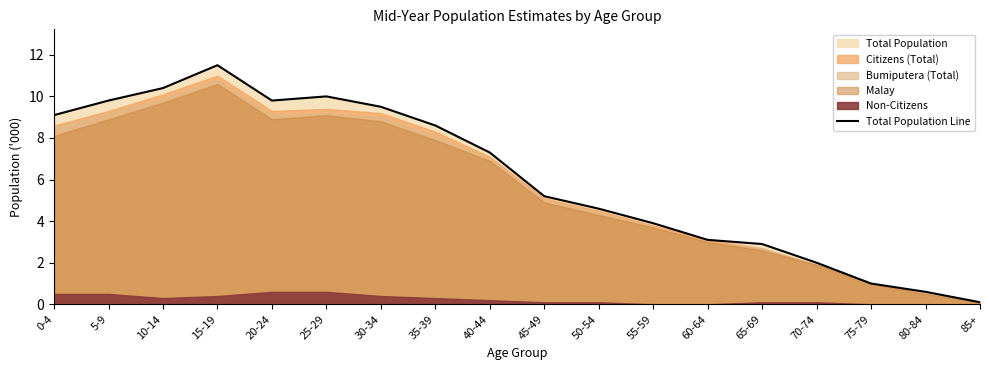

How many lines are shown in the chart?

1